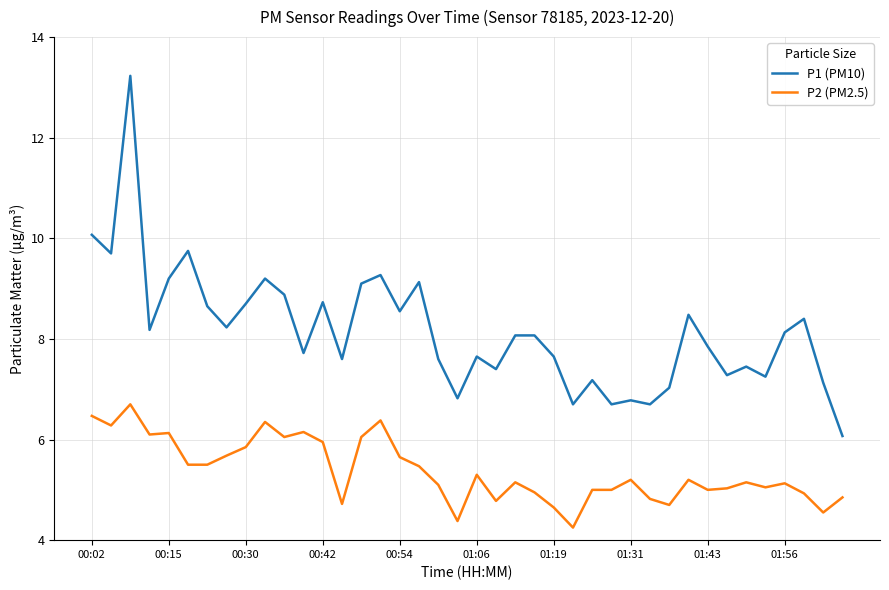

Rank the series by their average value, from lowest to highest.

P2 (PM2.5), P1 (PM10)